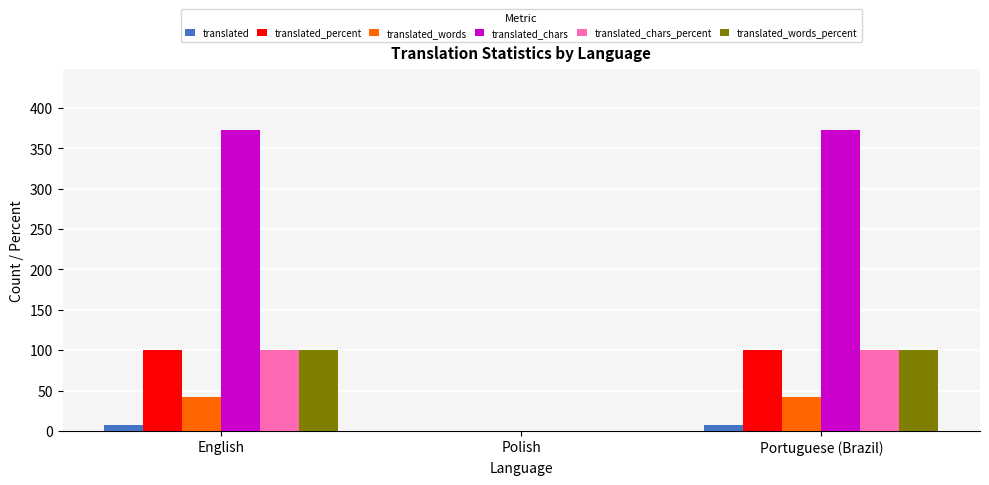

True or false: translated_words has a value of 74 at Portuguese (Brazil).

False